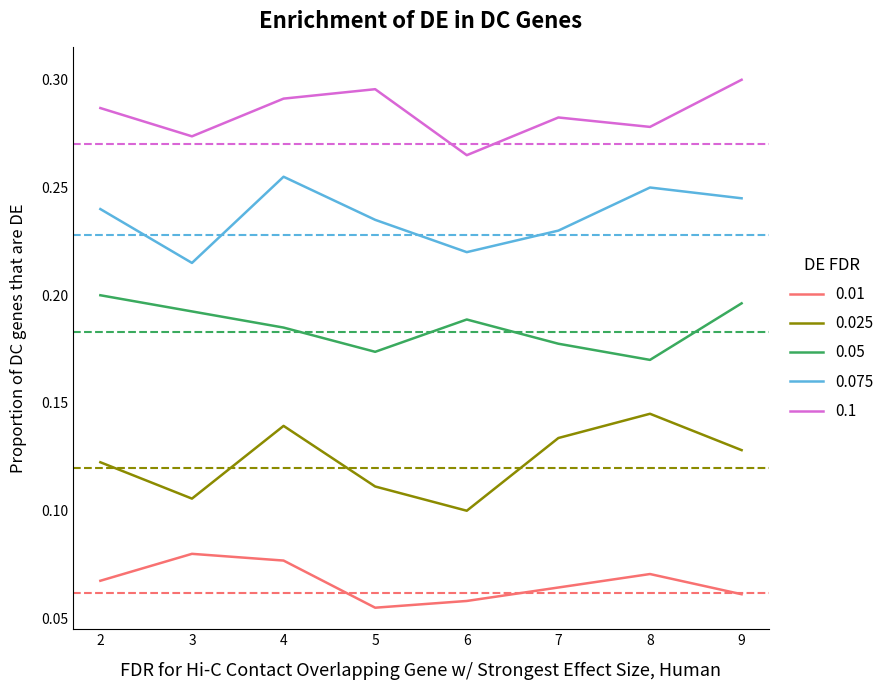

What is the sum of all 0.05 values?

1.5